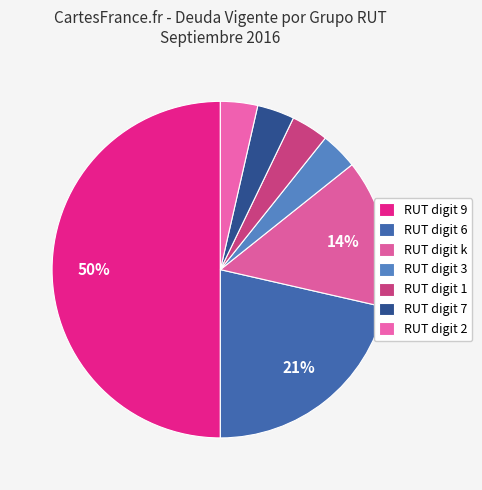

How many slices are in this pie chart?

7